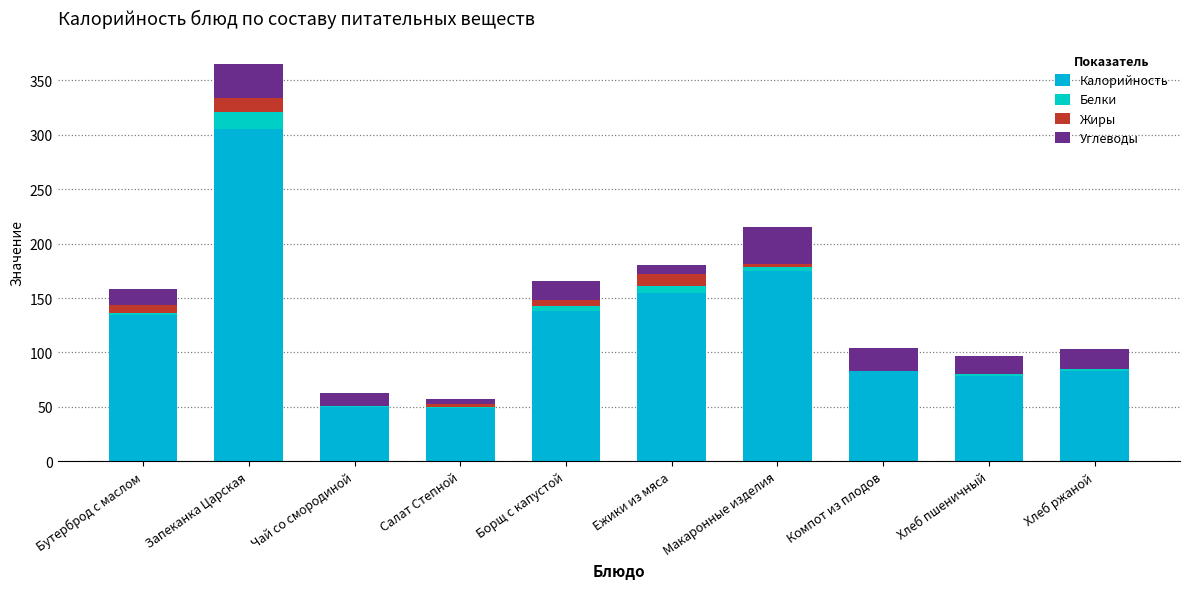

What is the label of the 7th bar from the left?

Макаронные изделия